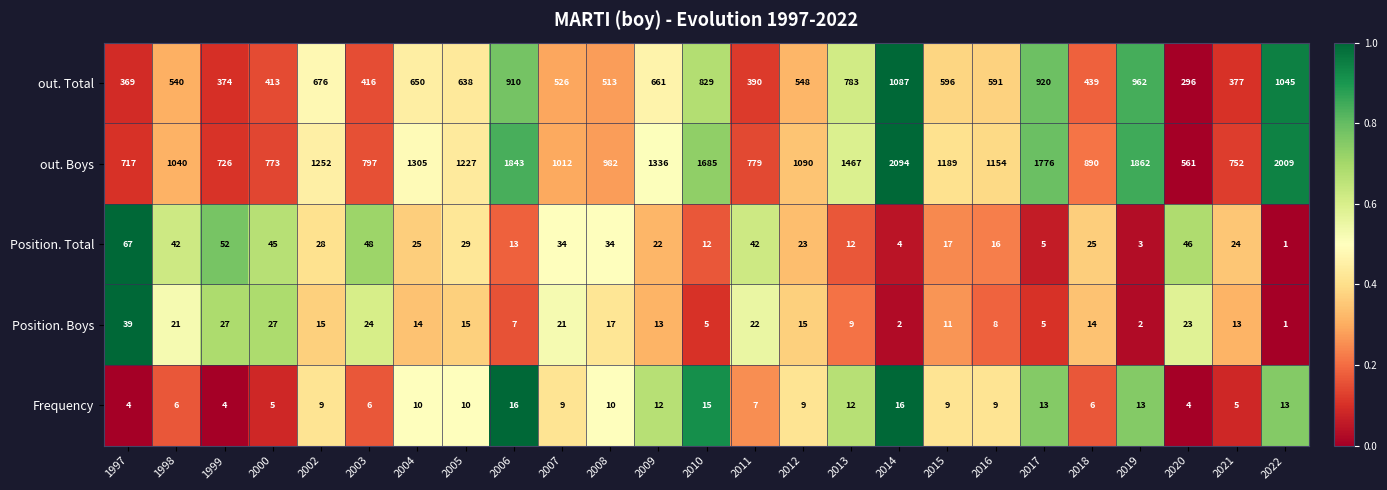

At which category is the sum across all series the highest?

2014